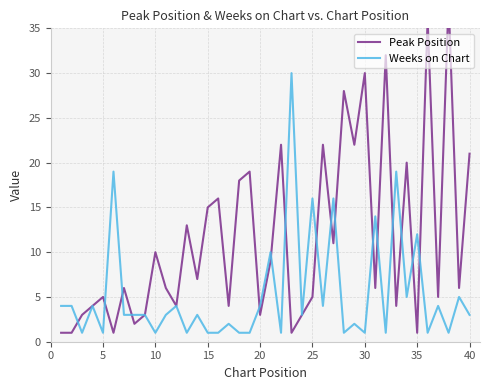

What are all the series names shown in the legend?

Peak Position, Weeks on Chart